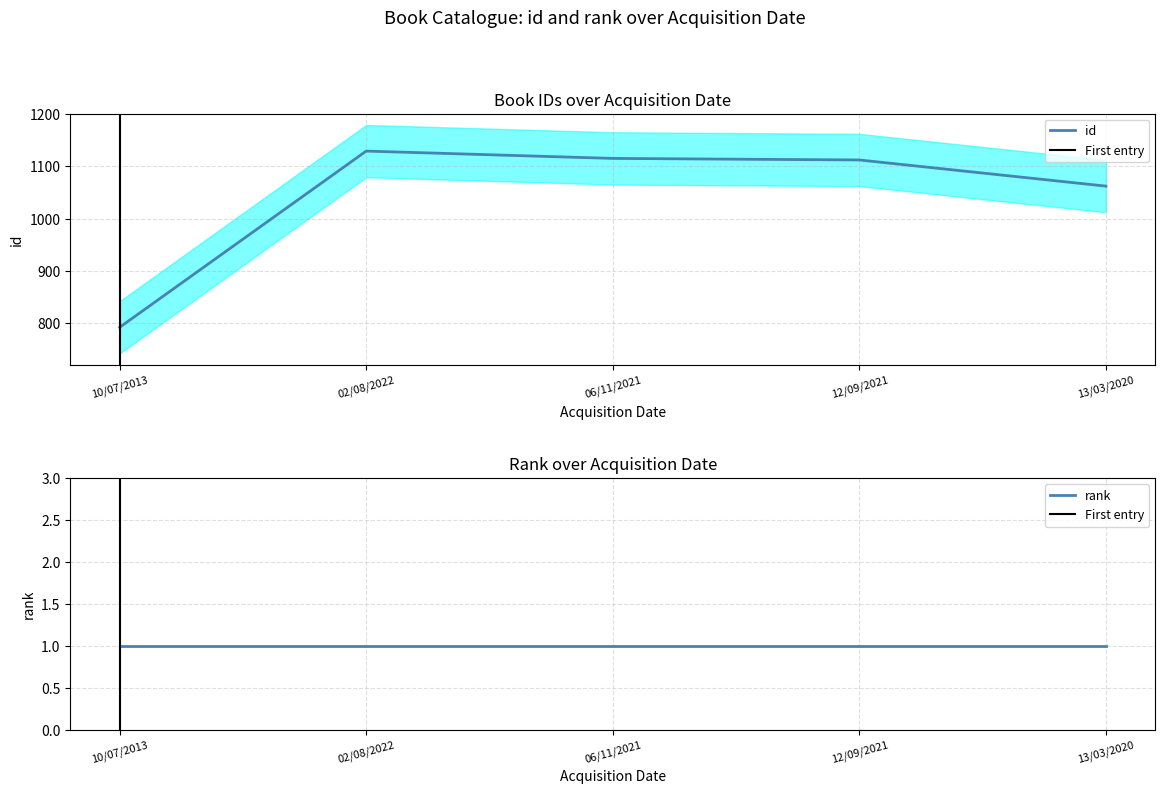

What is the smallest value displayed?

792